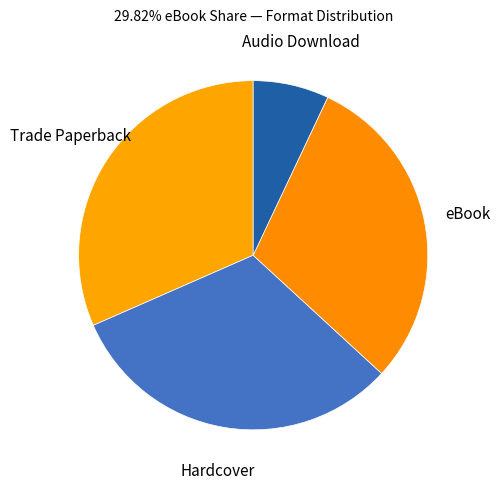

How many slices are in this pie chart?

4